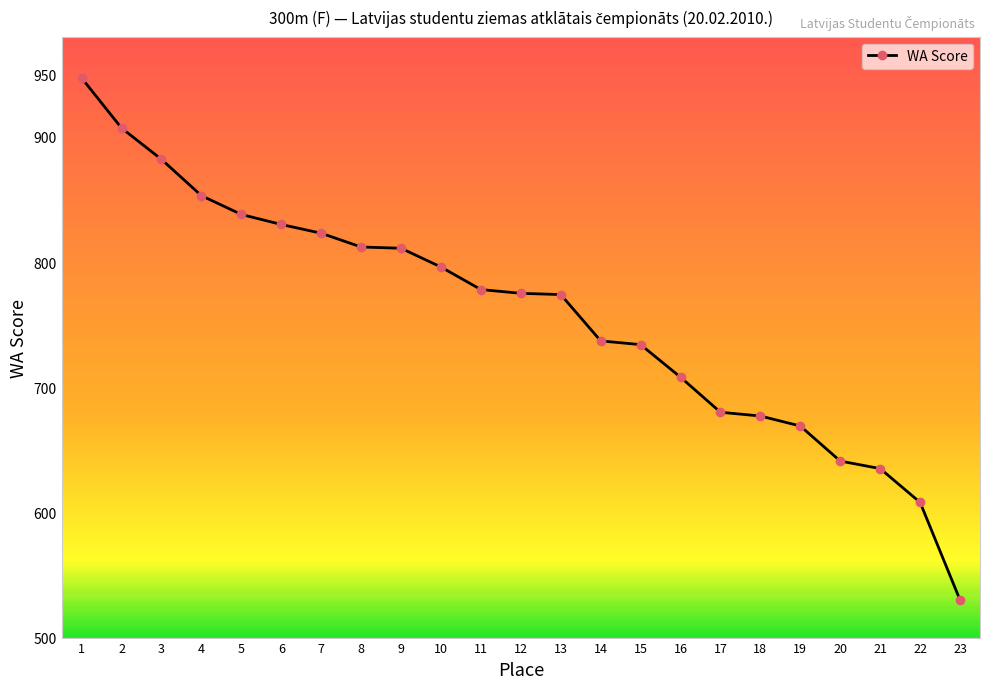

Approximately how many times larger is the value at 18 compared to 3?

0.8